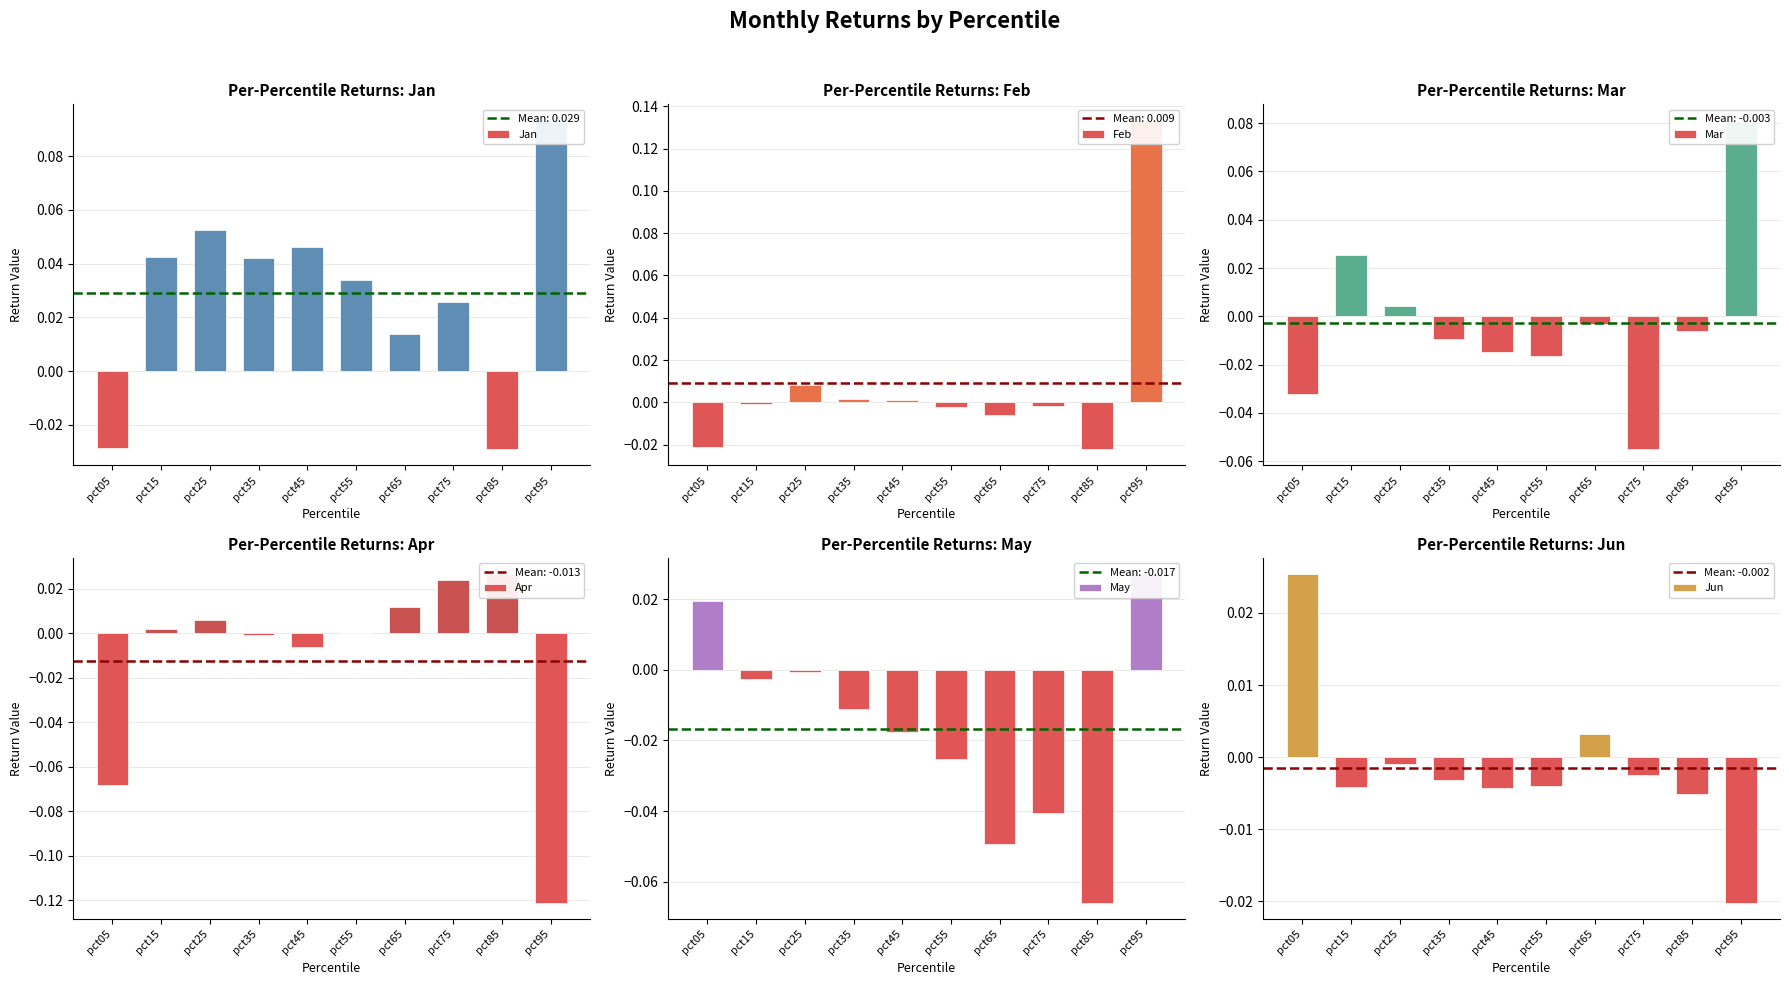

Reading left to right, extract all data points from this chart.

Jan: -0.0	0.0	0.1	0.0	0.0	0.0	0.0	0.0	-0.0	0.1
Feb: -0.0	-0.0	0.0	0.0	0.0	-0.0	-0.0	-0.0	-0.0	0.1
Mar: -0.0	0.0	0.0	-0.0	-0.0	-0.0	-0.0	-0.1	-0.0	0.1
Apr: -0.1	0.0	0.0	-0.0	-0.0	0.0	0.0	0.0	0.0	-0.1
May: 0.0	-0.0	-0.0	-0.0	-0.0	-0.0	-0.0	-0.0	-0.1	0.0
Jun: 0.0	-0.0	-0.0	-0.0	-0.0	-0.0	0.0	-0.0	-0.0	-0.0